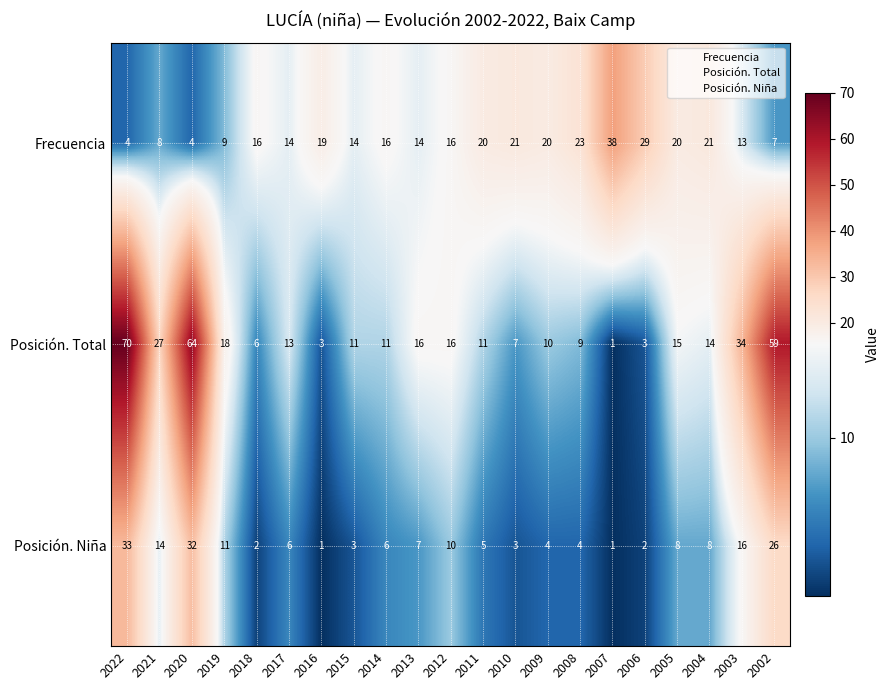

Count the number of categories in the chart.

21